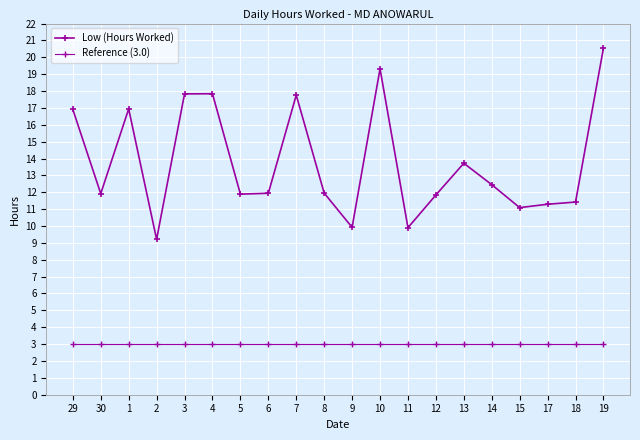

At which category is the sum across all series the highest?

19